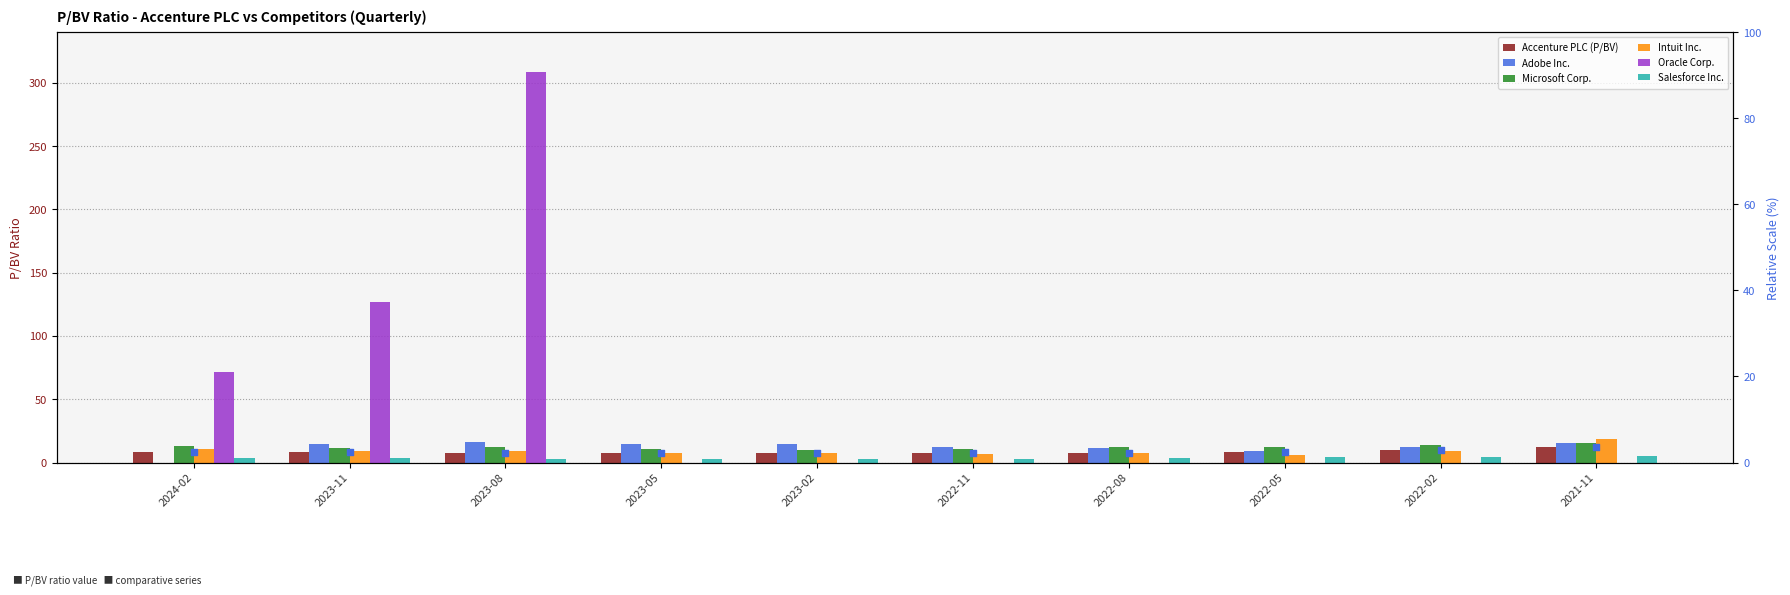

Is the value of Oracle Corp. at 2023-08 greater than the value of Salesforce Inc. at 2022-11?

Yes